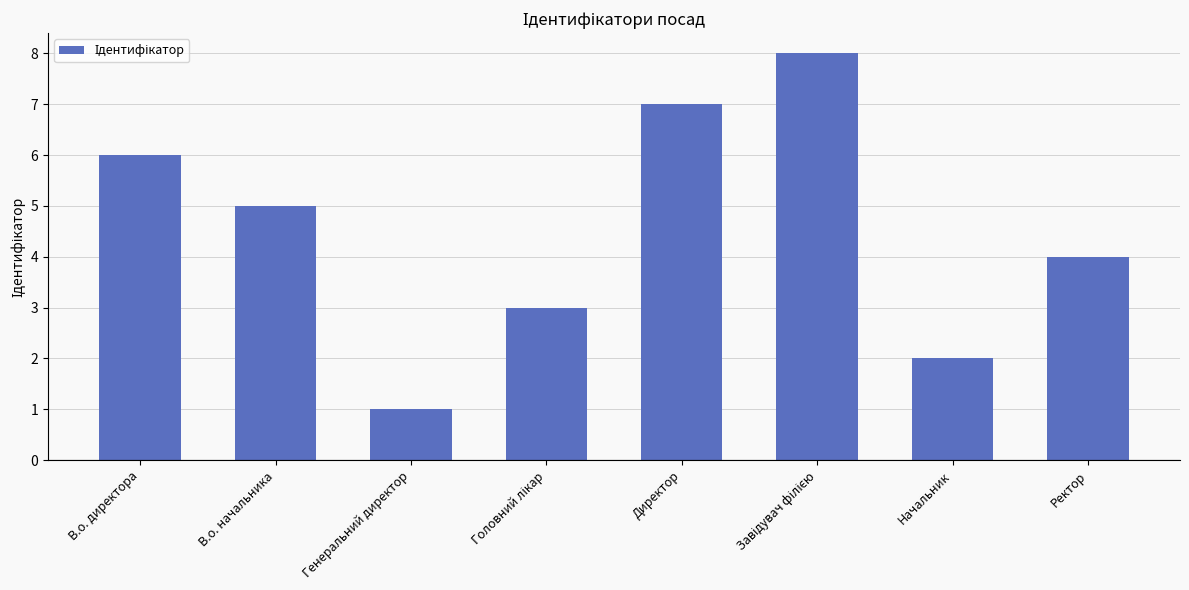

What is the sum of the values at В.о. начальника and Генеральний директор?

6